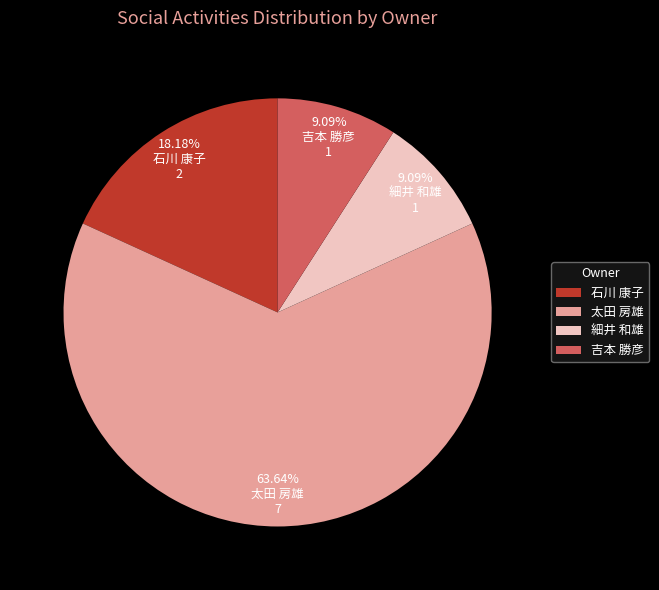

Which has a higher value, 石川 康子 or 細井 和雄?

石川 康子